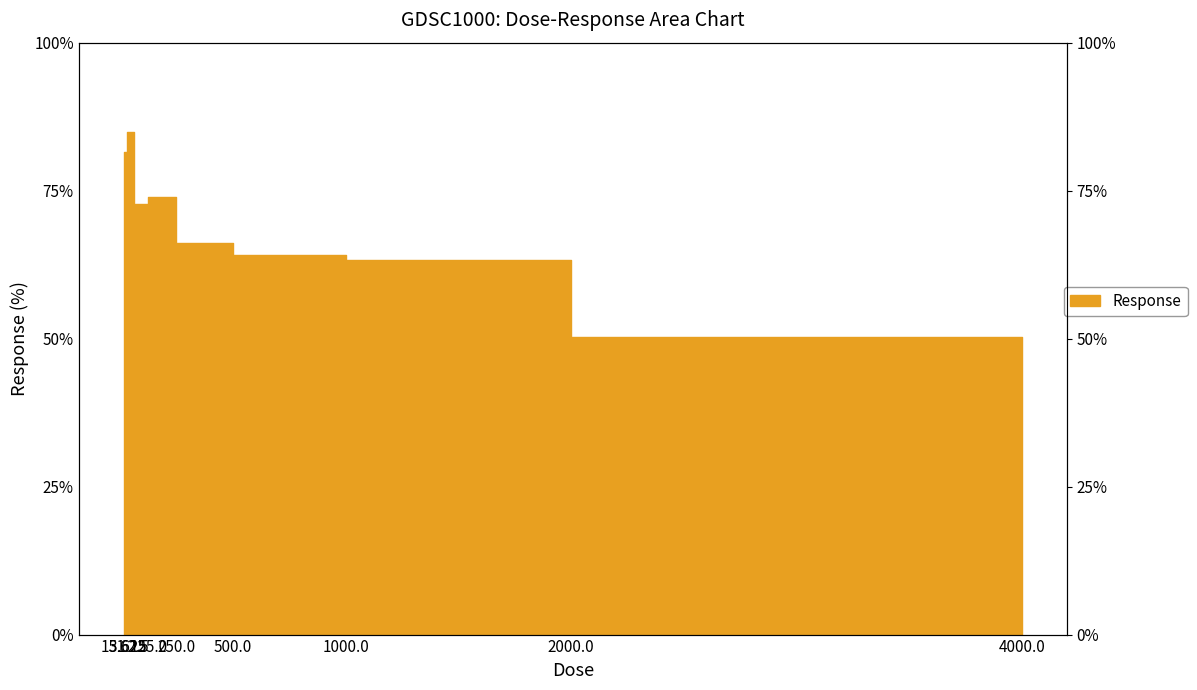

At which category does the data reach its first local peak?

31.25